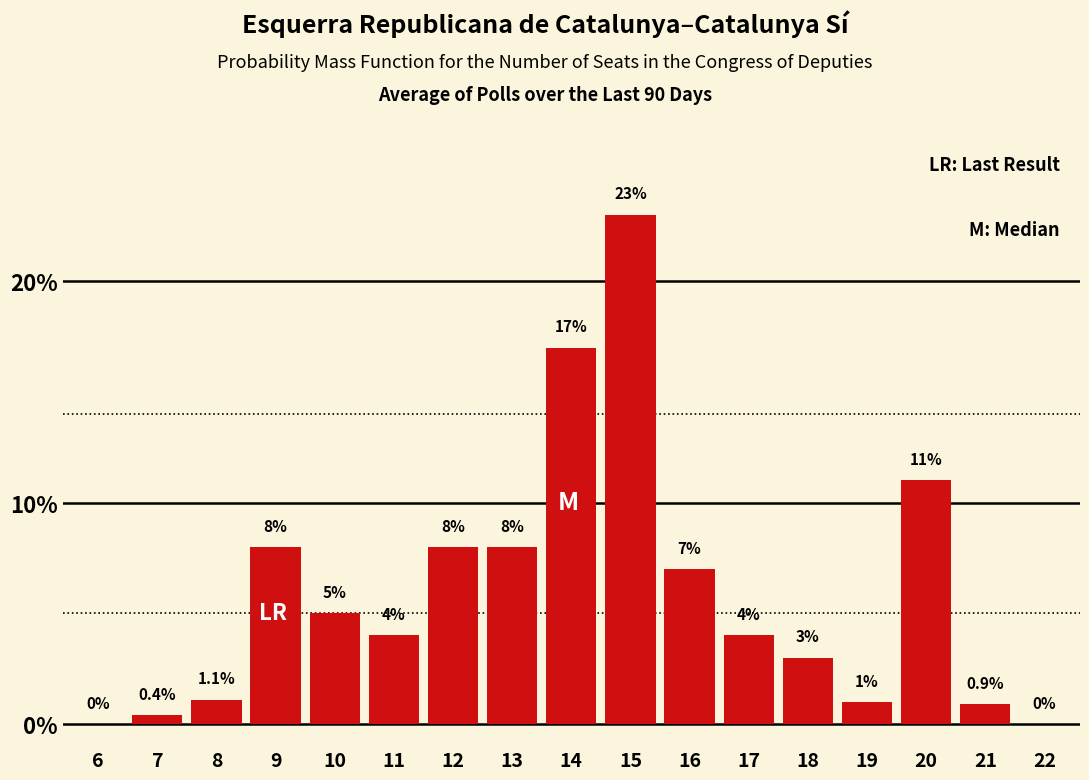

Reading right to left, extract all data points from this chart.

22=0.0	21=0.9	20=11.0	19=1.0	18=3.0	17=4.0	16=7.0	15=23.0	14=17.0	13=8.0	12=8.0	11=4.0	10=5.0	9=8.0	8=1.1	7=0.4	6=0.0